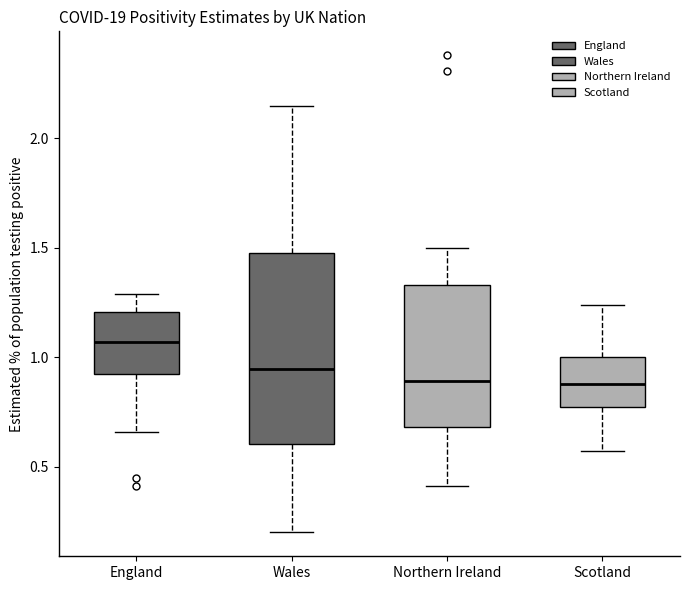

Reading left to right, transcribe this box plot: for each box, give where its median line is, the range the box spans, and where its two whiskers end, as read against the y-axis. The values are not printed on the chart, so give them approximately, as read against the axis.

England: median 1.05, box 0.95 to 1.20, whiskers 0.65 to 1.30
Wales: median 0.95, box 0.60 to 1.50, whiskers 0.20 to 2.15
Northern Ireland: median 0.90, box 0.70 to 1.35, whiskers 0.40 to 1.50
Scotland: median 0.90, box 0.75 to 1.00, whiskers 0.55 to 1.25